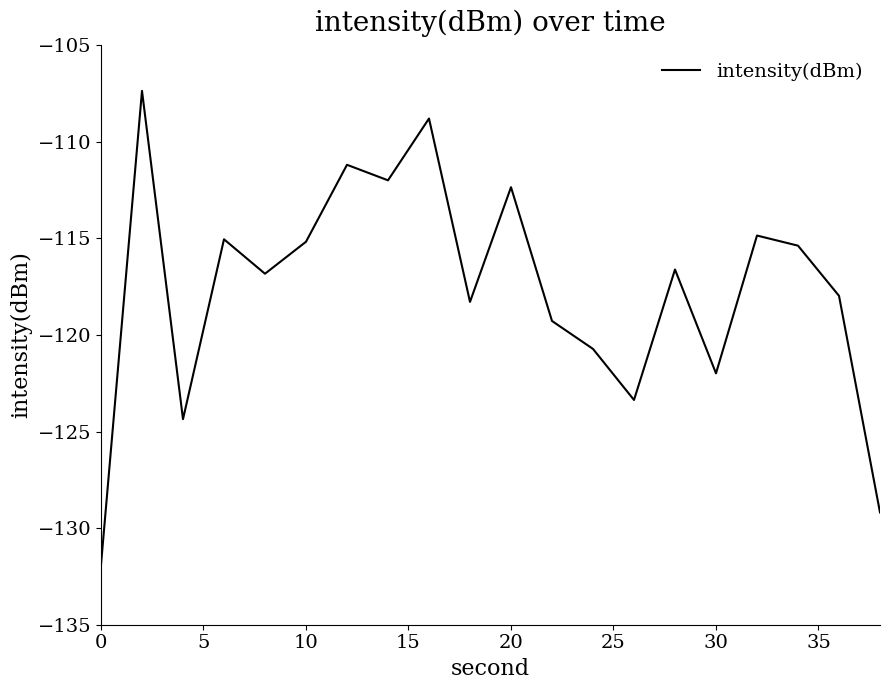

What is the minimum value shown in the chart?

-131.9